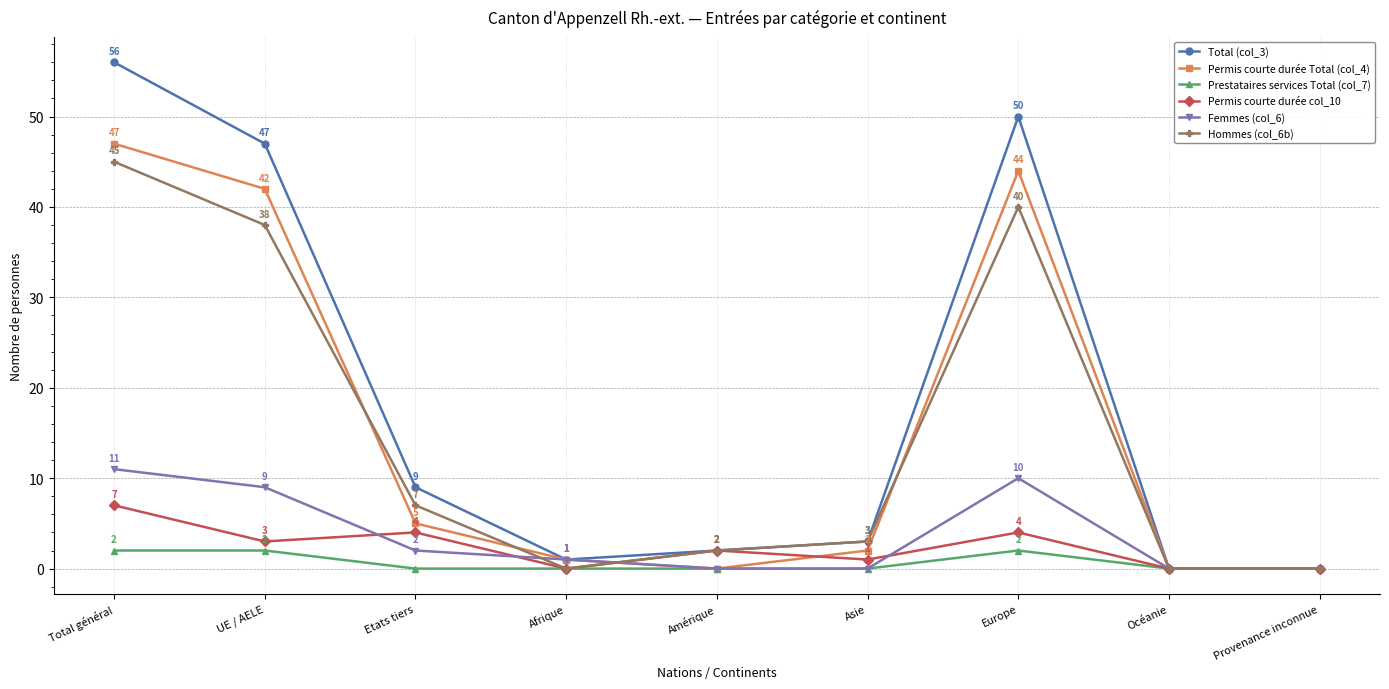

What is the total value across all series at Amérique?

6